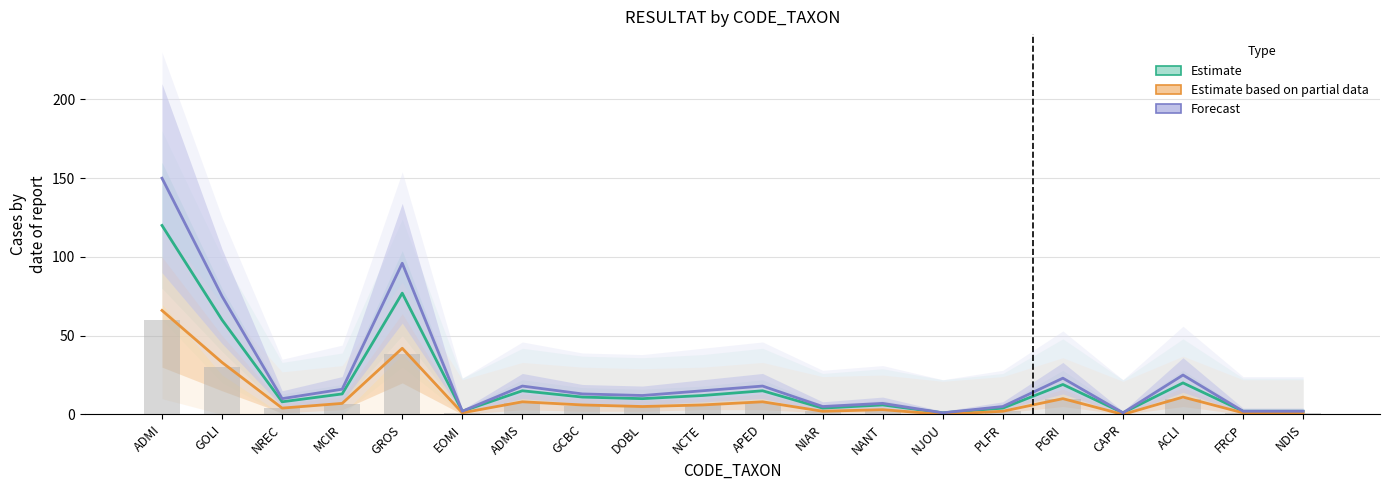

Which series has the largest total across all categories?

Forecast